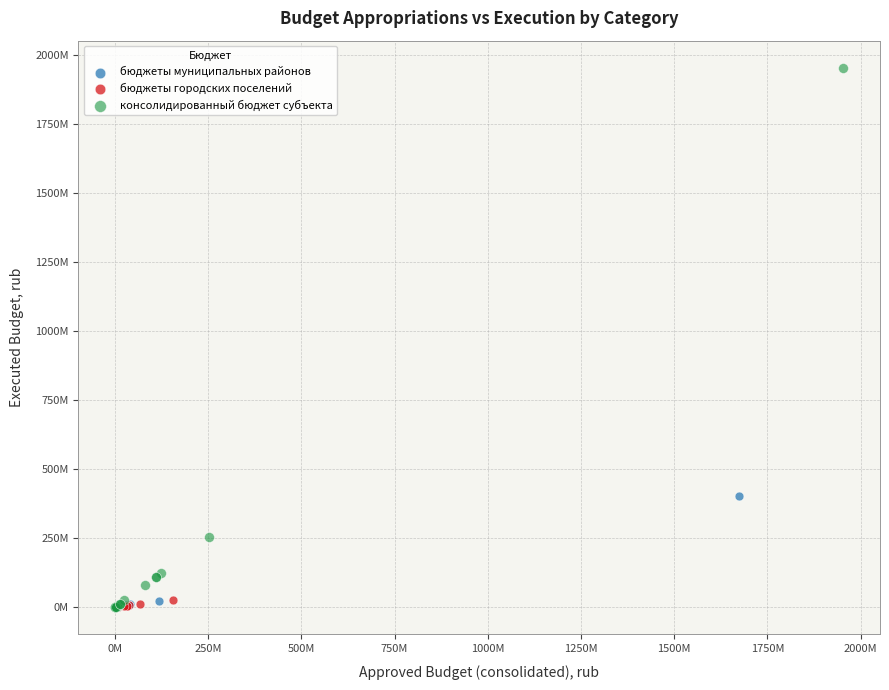

What are all the series names shown in the legend?

бюджеты муниципальных районов, бюджеты городских поселений, консолидированный бюджет субъекта